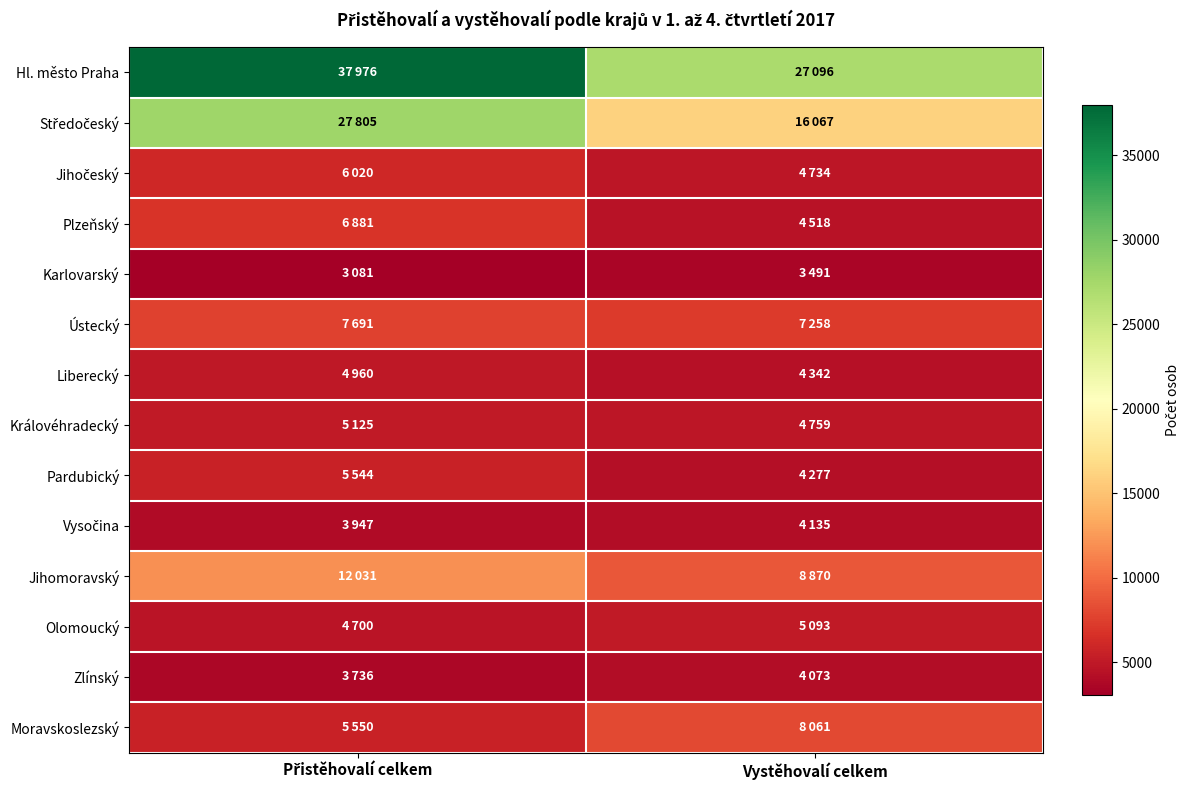

Between Přistěhovalí celkem and Vystěhovalí celkem, which series saw the biggest shift?

Středočeský